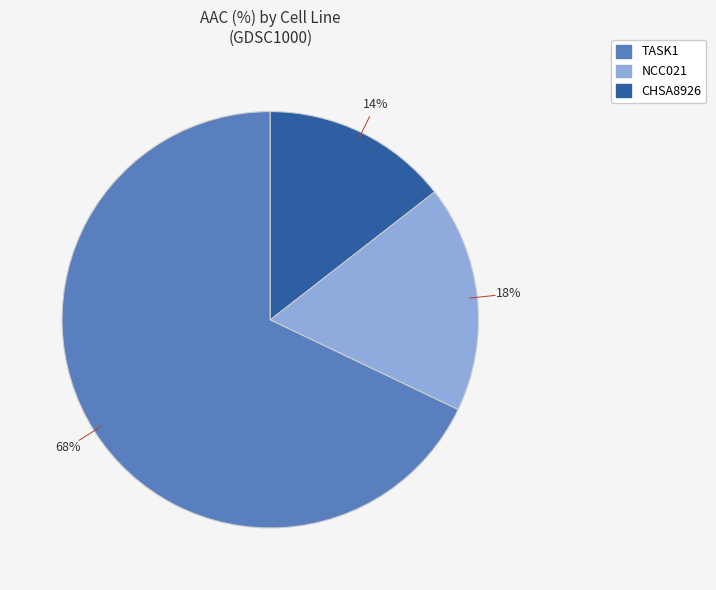

Count the number of slices in the pie.

3